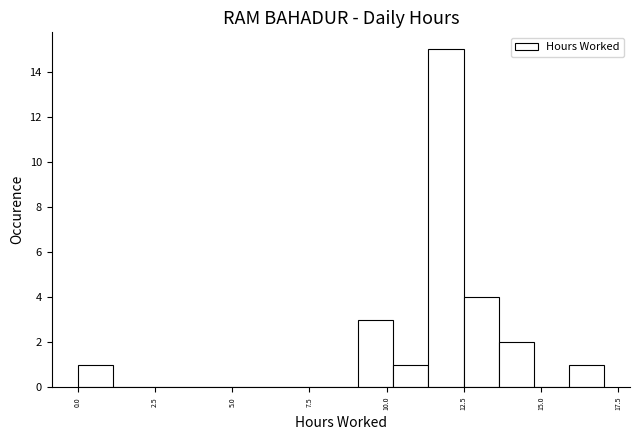

Read against the x-axis, roughly where is the centre of the tallest bar?

12.0